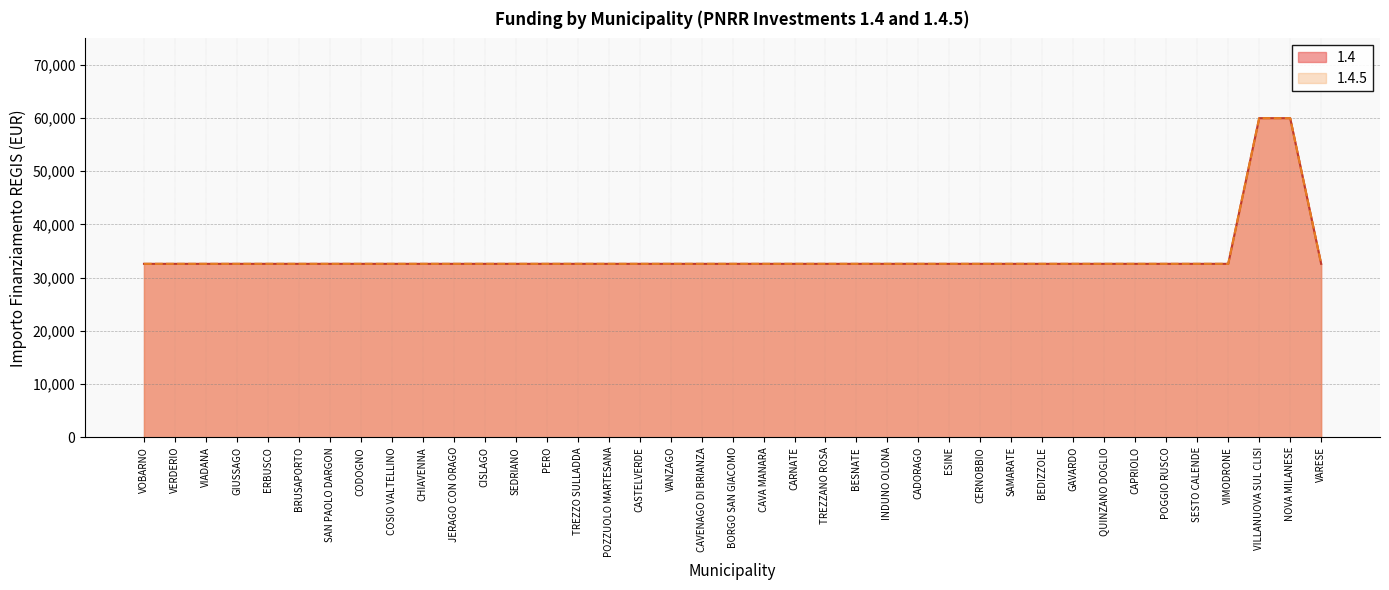

The value of 1.4 at CAPRIOLO is 50653. True or false?

False